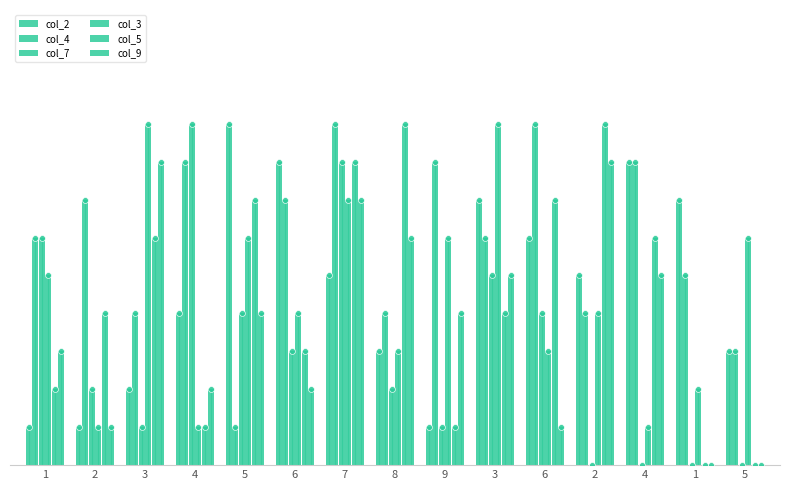

Is the value of col_7 at 2 greater than the value of col_2 at 7?

No